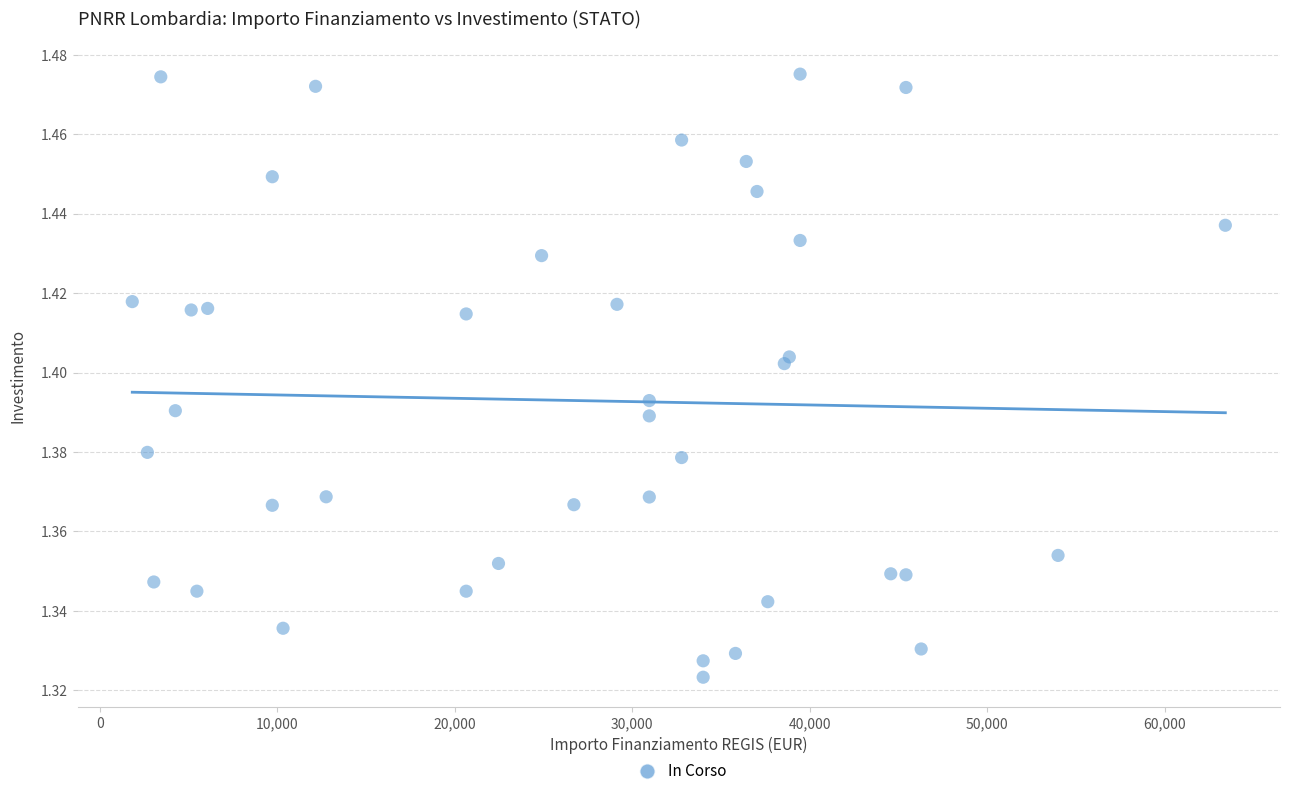

What is the range of X values (max minus min)?

61597.0